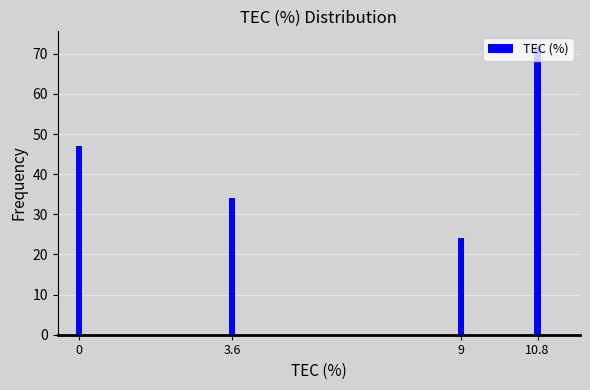

Is it true that the value at 10.8 is 72?

True